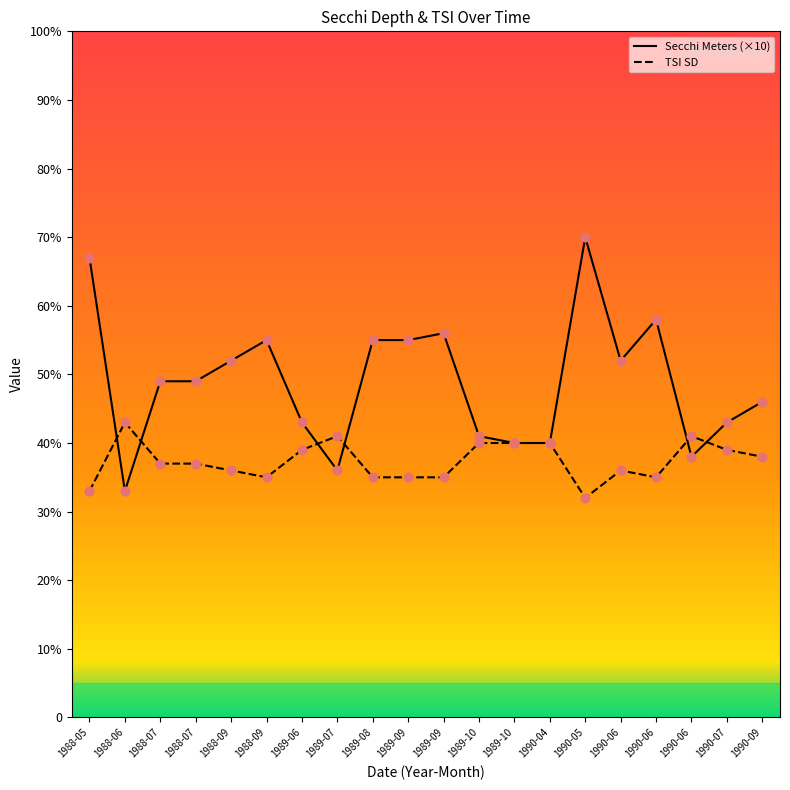

Is this an area chart (filled region under the line)?

No